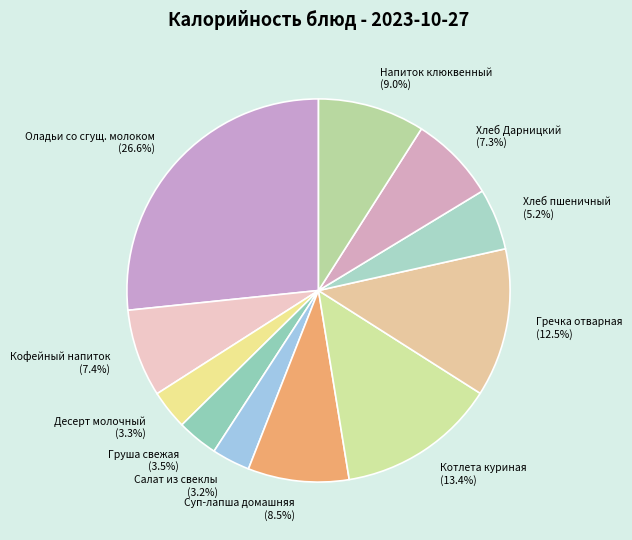

Is there any slice that represents more than half of the pie?

No